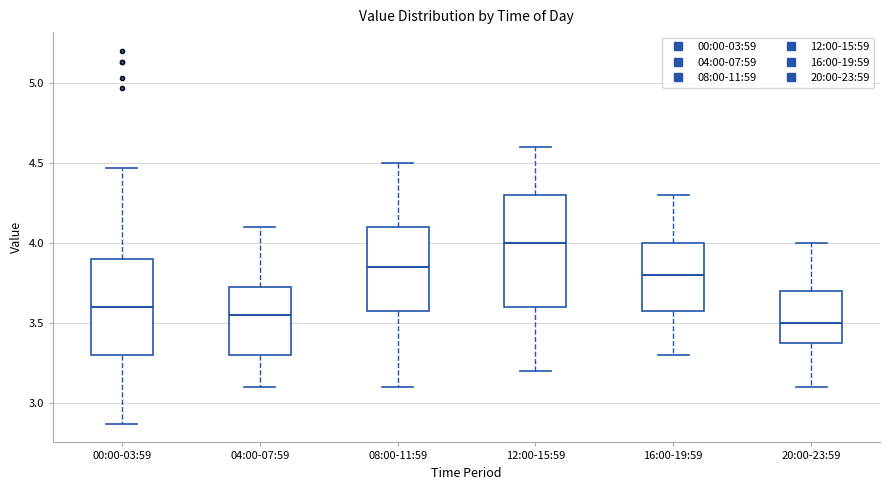

Reading left to right, transcribe this box plot: for each box, give where its median line is, the range the box spans, and where its two whiskers end, as read against the y-axis. The values are not printed on the chart, so give them approximately, as read against the axis.

00:00-03:59: median 3.60, box 3.30 to 3.90, whiskers 2.85 to 4.45
04:00-07:59: median 3.55, box 3.30 to 3.75, whiskers 3.10 to 4.10
08:00-11:59: median 3.85, box 3.60 to 4.10, whiskers 3.10 to 4.50
12:00-15:59: median 4.00, box 3.60 to 4.30, whiskers 3.20 to 4.60
16:00-19:59: median 3.80, box 3.60 to 4.00, whiskers 3.30 to 4.30
20:00-23:59: median 3.50, box 3.40 to 3.70, whiskers 3.10 to 4.00